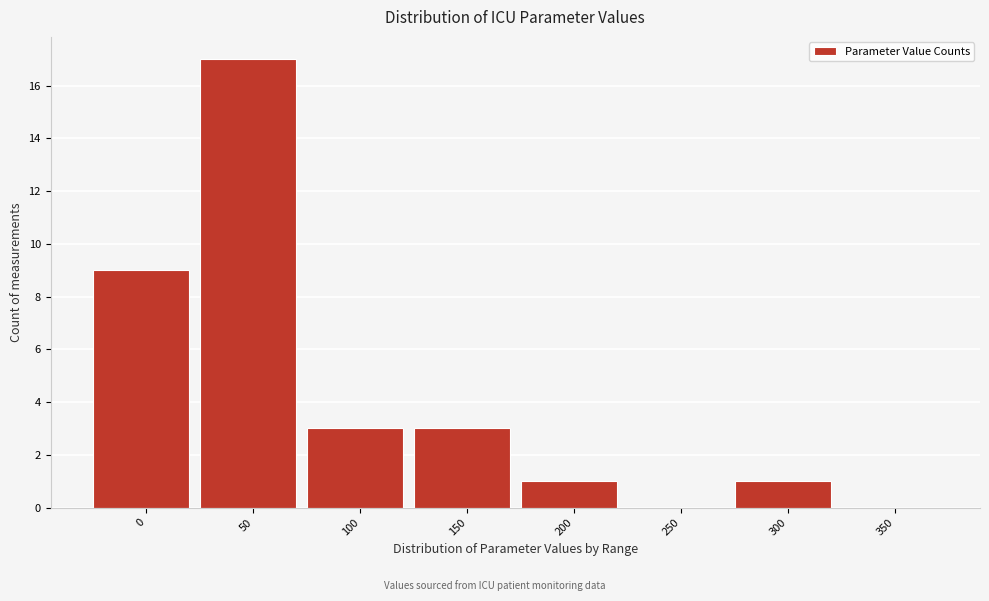

Reading left to right, extract all data points from this chart.

0=9	50=17	100=3	150=3	200=1	250=0	300=1	350=0